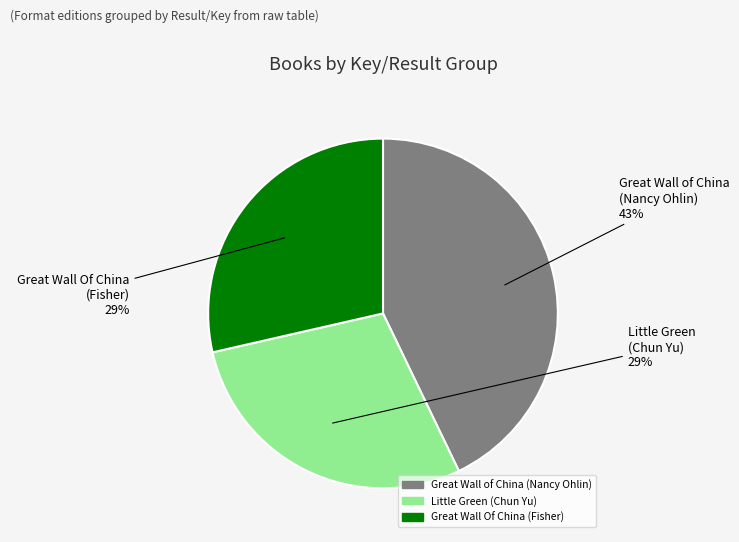

Is the sum of Great Wall of China (Nancy Ohlin) and Great Wall Of China (Fisher) greater than half?

Yes